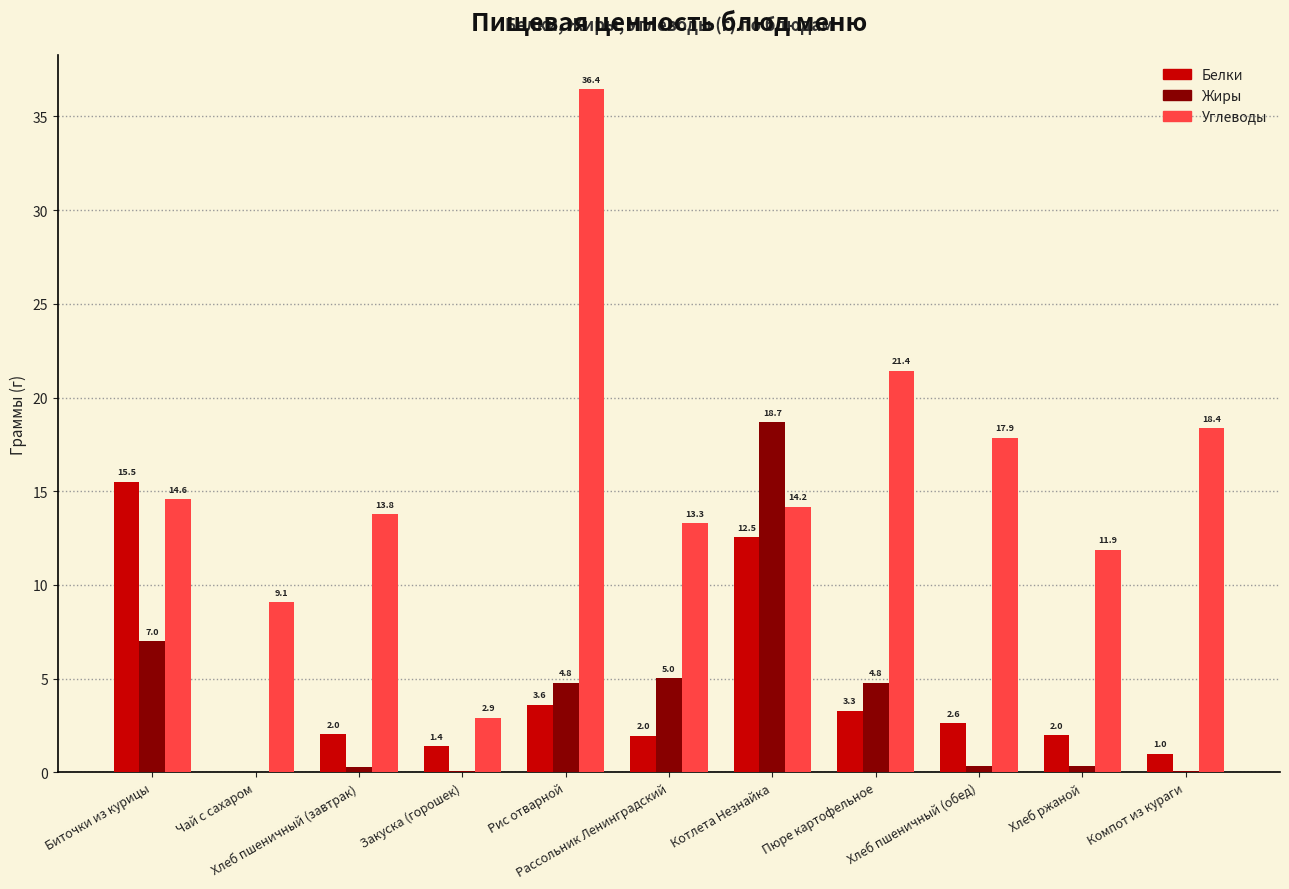

The Углеводы series shows 36.4 at Рис отварной. True or false?

True